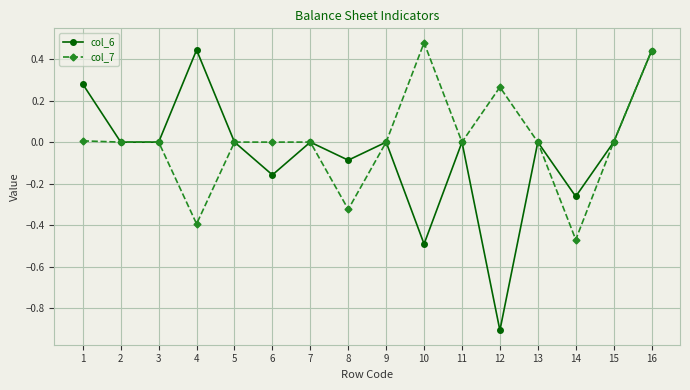

Which series has the widest spread of values?

col_6